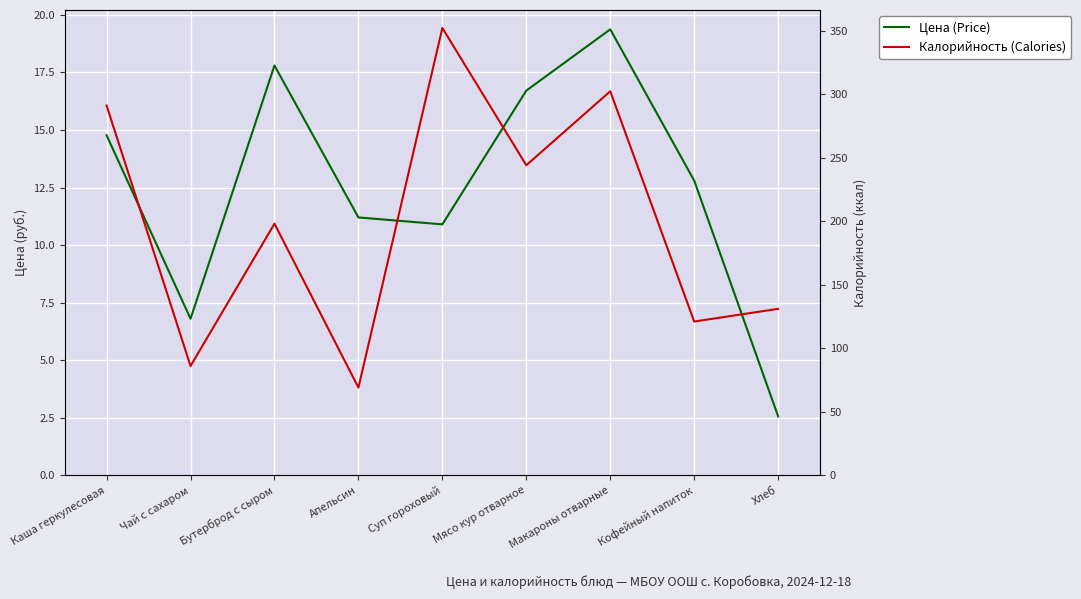

Which category has the highest value across all series?

Суп гороховый